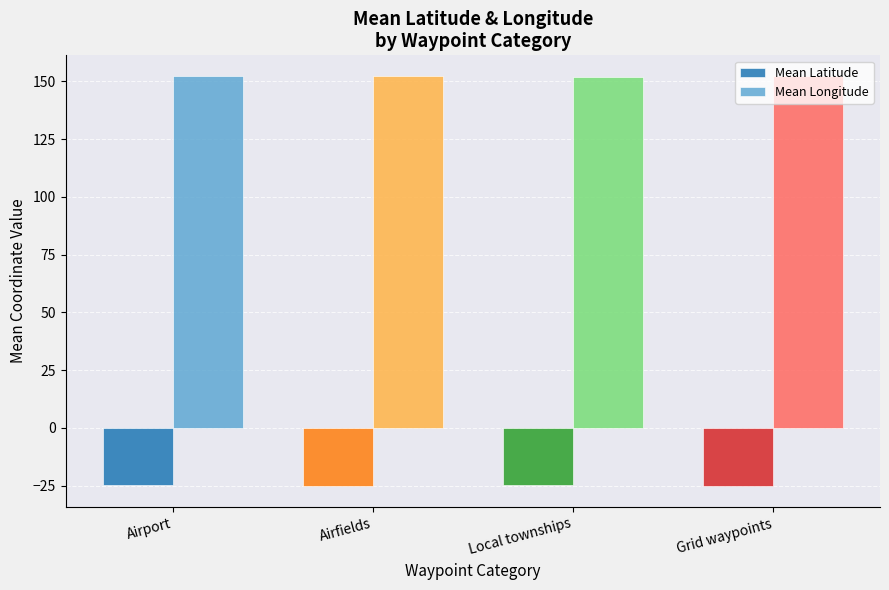

What is the smallest value displayed?

-25.4